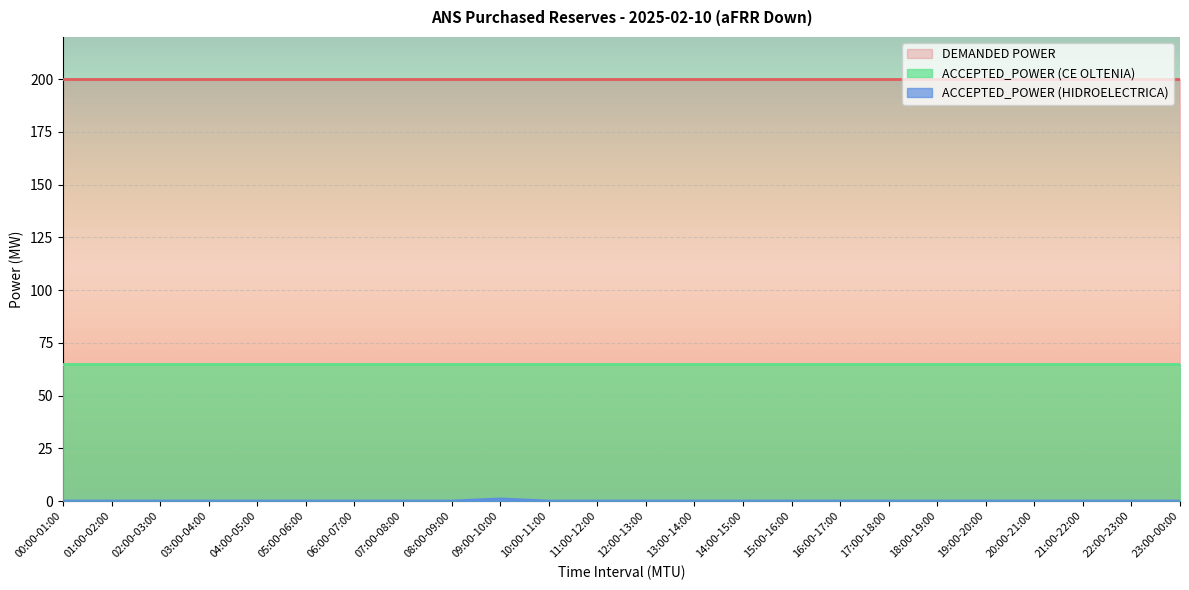

The ACCEPTED_POWER (CE OLTENIA) series shows 36 at 21:00-22:00. True or false?

False